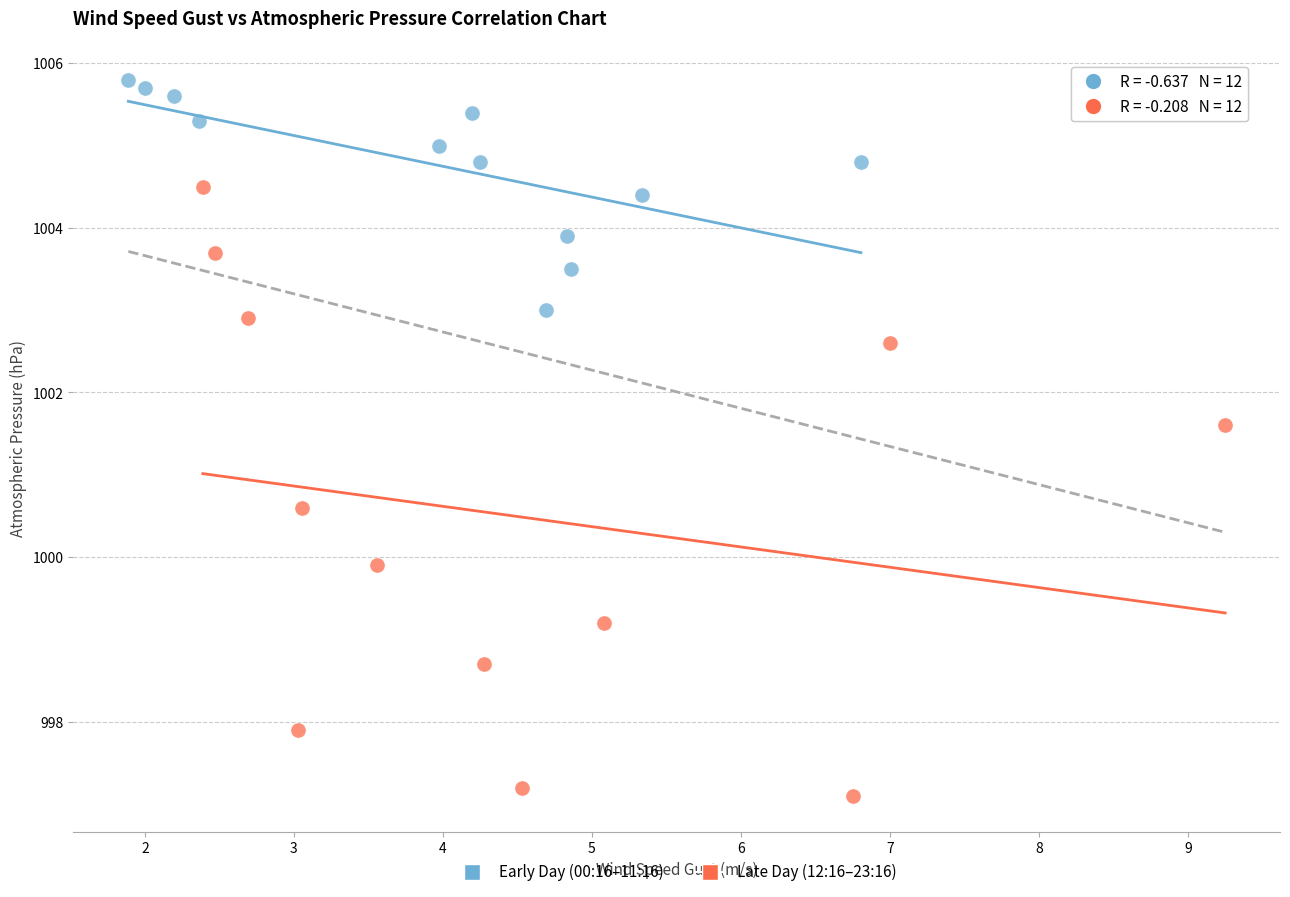

Which series has the widest spread of Y values?

Late Day (12:16–23:16)